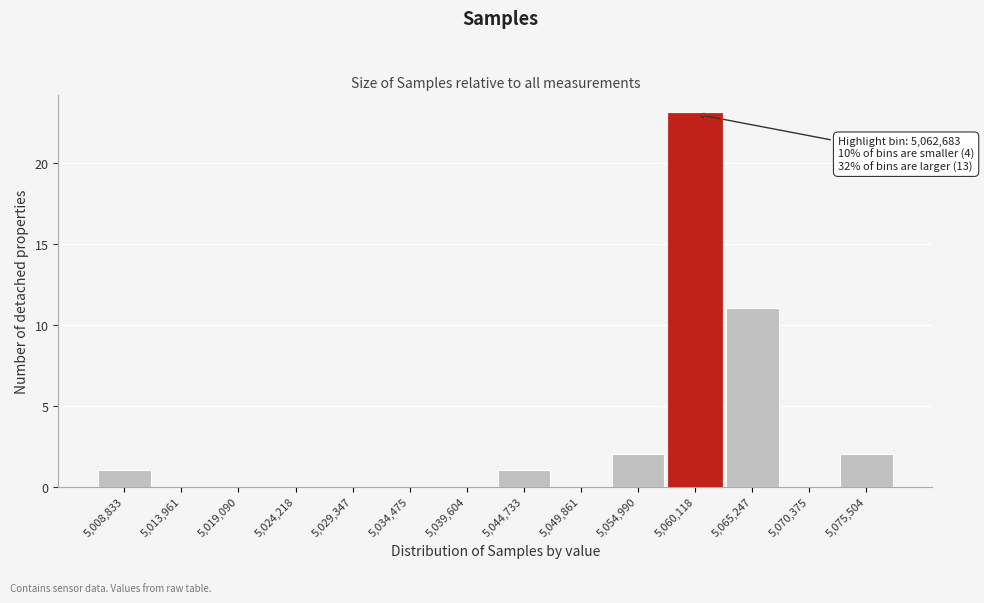

Reading right to left, what are all the values shown in this chart?

5,075,504=2	5,070,375=0	5,065,247=11	5,060,118=23	5,054,990=2	5,049,861=0	5,044,733=1	5,039,604=0	5,034,475=0	5,029,347=0	5,024,218=0	5,019,090=0	5,013,961=0	5,008,833=1